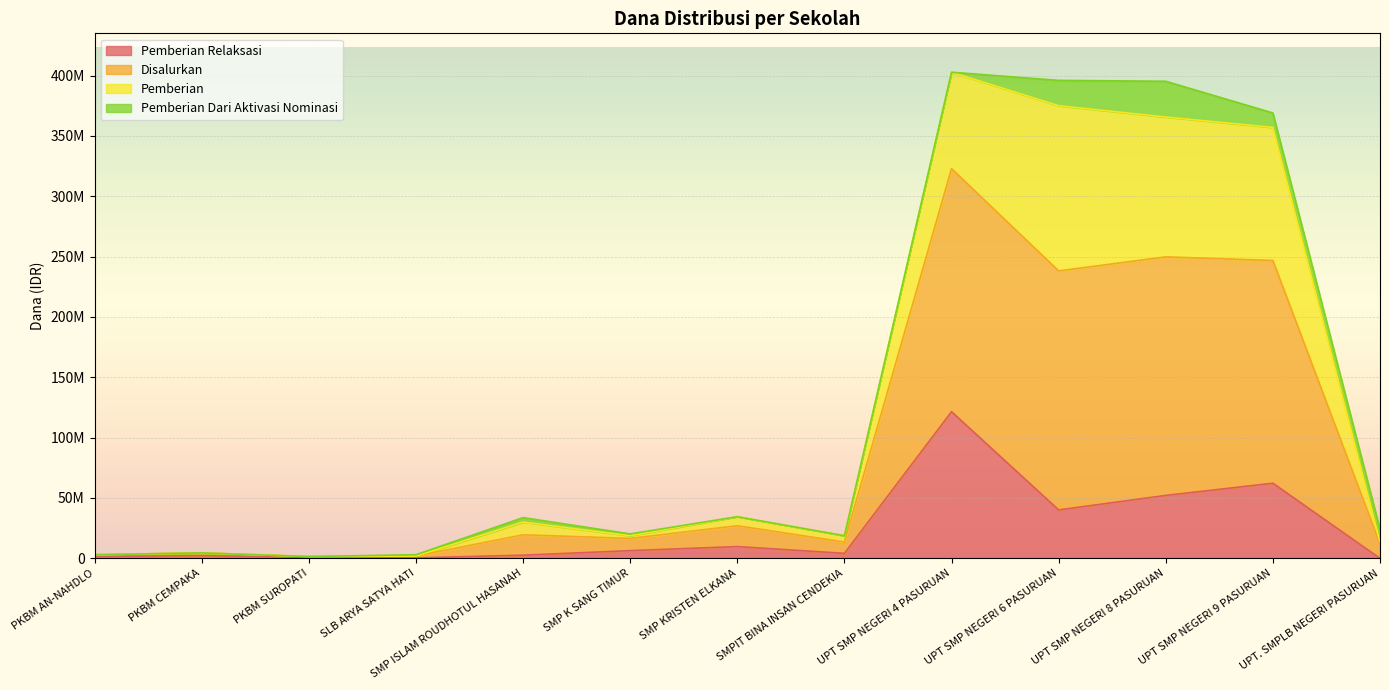

Which series has the largest total across all categories?

Disalurkan